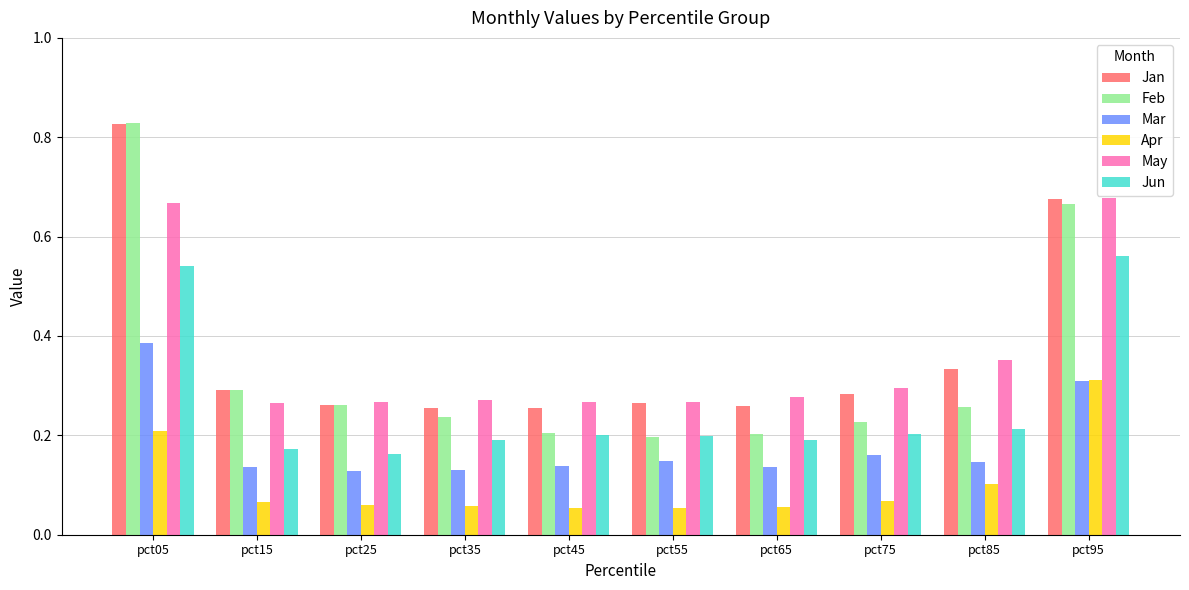

What is the total value across all series at pct15?

1.2